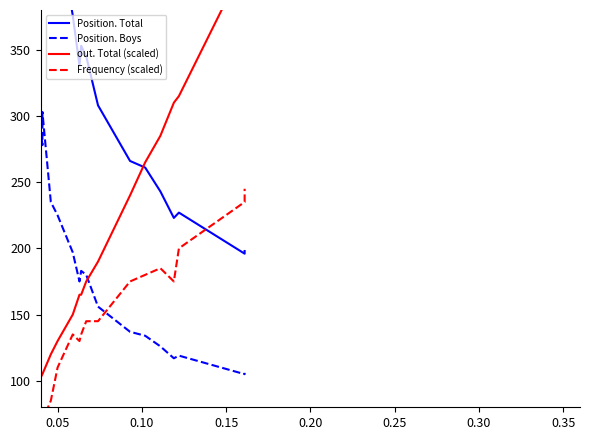

Reading right to left, what are all the values shown in this chart?

Position. Total: 198	196	227	223	243	261	266	308	345	353	338	376	443	473	608	549	604	578	522	561	688	675	630	752	796	839
Position. Boys: 106	105	119	117	126	134	137	156	180	183	175	197	225	235	303	278	300	293	266	286	349	341	308	364	393	412
out. Total (scaled): 415	415	315	310	285	265	240	190	175	165	165	150	130	120	105	105	100	95	95	90	90	85	75	70	60	50
Frequency (scaled): 245	235	200	175	185	180	175	145	145	135	130	135	110	85	70	60	60	80	65	70	50	50	60	45	40	35